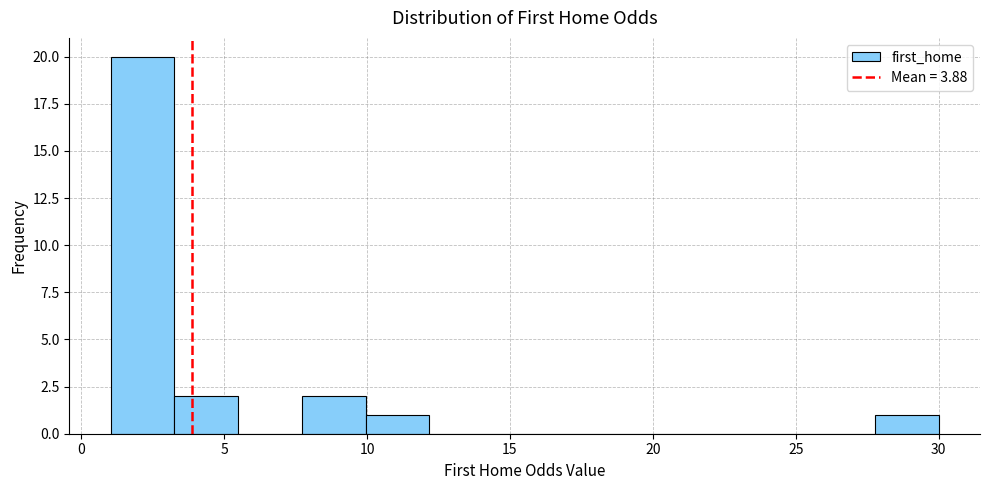

Reading left to right, list every bar in this chart as the range it spans on the x-axis followed by its height. Neither the bar edges nor the heights are printed on the chart, so give them approximately, as read against the axes.

1.0 to 3.5: 20
3.5 to 5.5: 2
5.5 to 7.5: 0
7.5 to 10.0: 2
10.0 to 12.0: 1
12.0 to 14.5: 0
14.5 to 16.5: 0
16.5 to 19.0: 0
19.0 to 21.0: 0
21.0 to 23.5: 0
23.5 to 25.5: 0
25.5 to 28.0: 0
28.0 to 30.0: 1